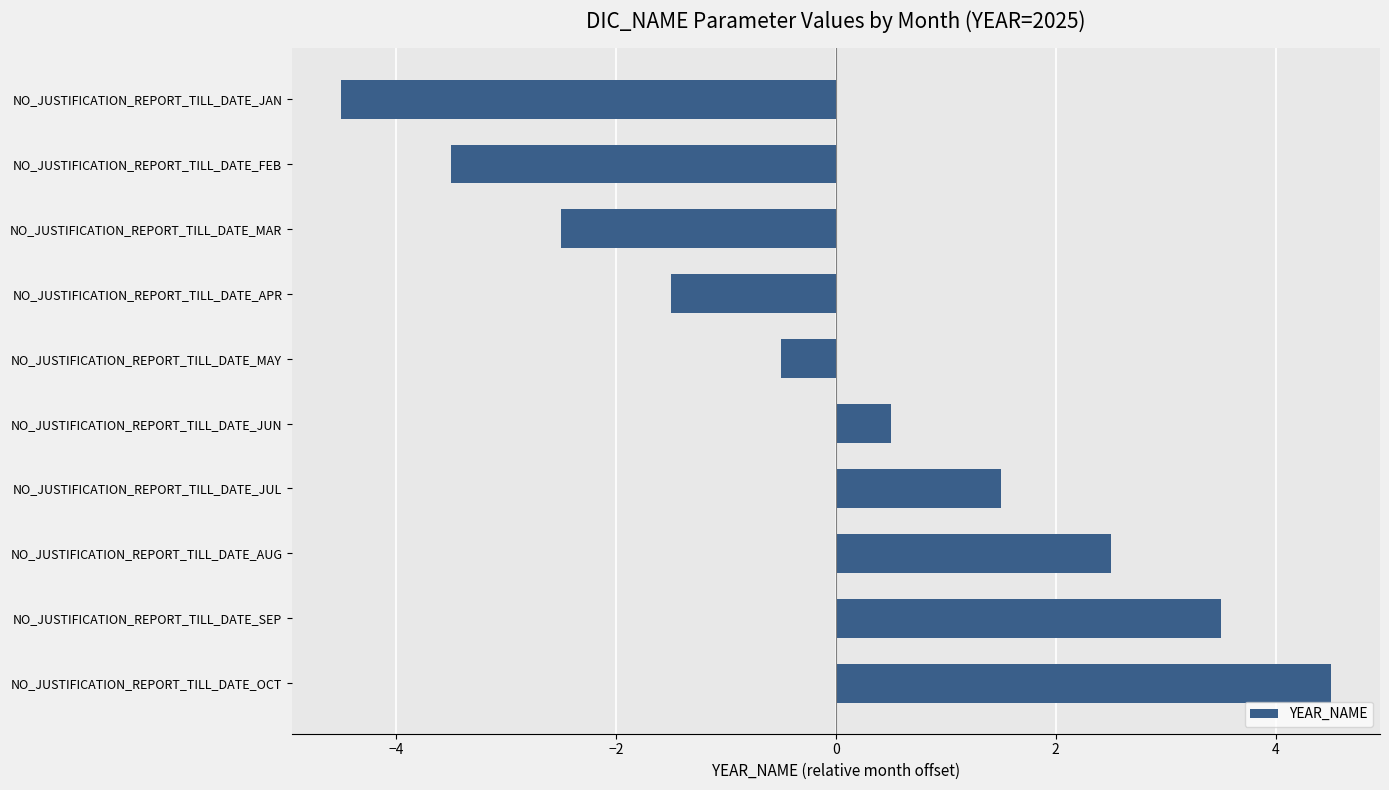

What is the difference between the values at NO_JUSTIFICATION_REPORT_TILL_DATE_APR and NO_JUSTIFICATION_REPORT_TILL_DATE_JUL?

3.0